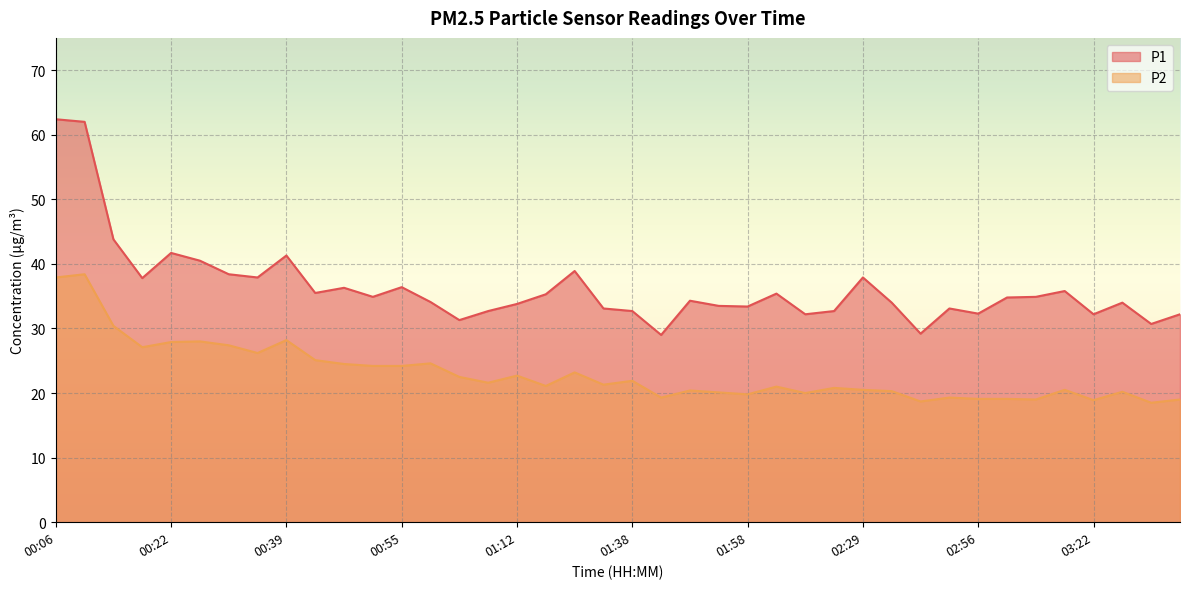

Between 00:06 and 01:58, which series saw the biggest shift?

P1